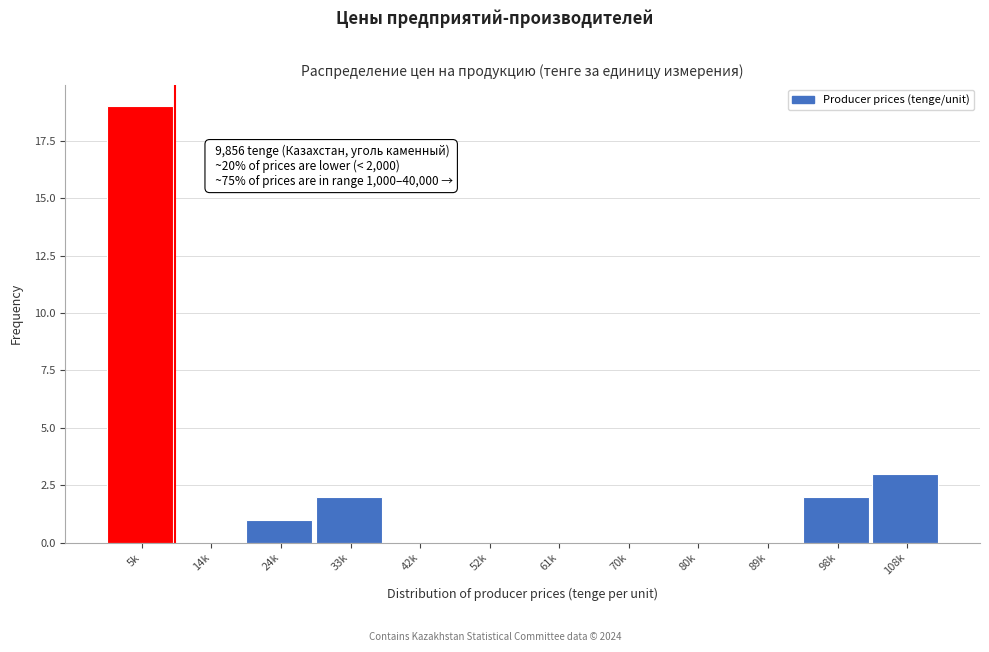

Reading right to left, list all the values displayed in this chart.

108k=3	98k=2	89k=0	80k=0	70k=0	61k=0	52k=0	42k=0	33k=2	24k=1	14k=0	5k=19